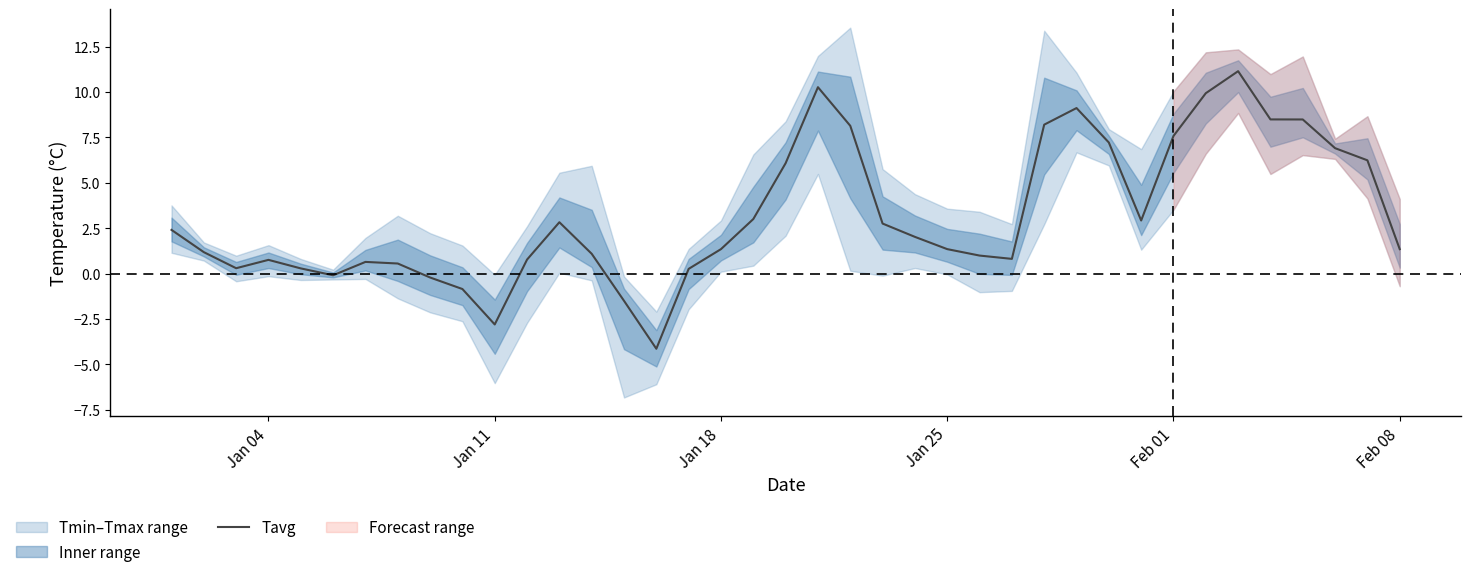

What is the minimum value for Tavg?

-4.1